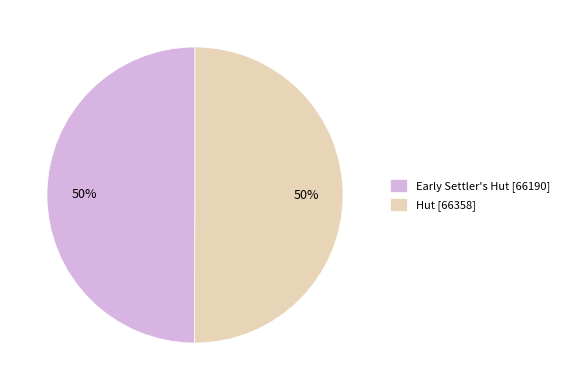

What percentage is the Hut slice, to the nearest percent?

50%